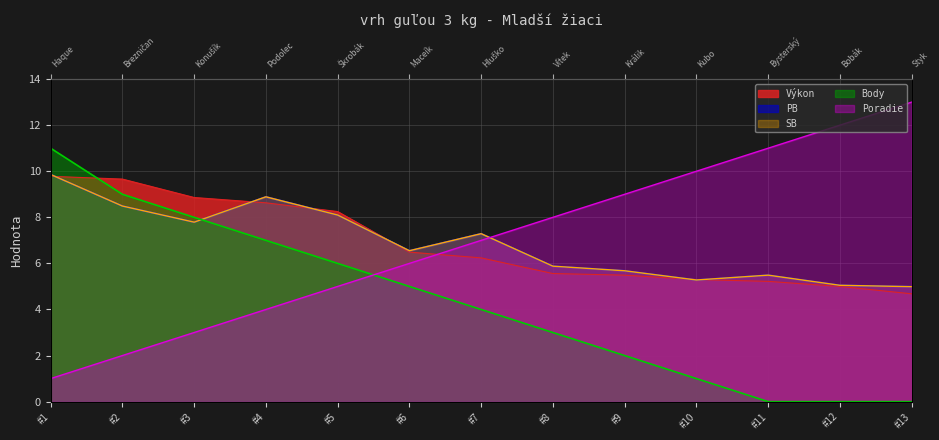

Reading left to right, extract all data points from this chart.

Výkon: 9.8	9.7	8.9	8.6	8.2	6.5	6.2	5.6	5.5	5.3	5.2	5.0	4.7
PB: 9.9	8.5	7.8	8.9	8.1	6.5	7.3	5.9	5.7	5.3	5.5	5.0	5.0
SB: 9.9	8.5	7.8	8.9	8.1	6.5	7.3	5.9	5.7	5.3	5.5	5.0	5.0
Body: 11.0	9.0	8.0	7.0	6.0	5.0	4.0	3.0	2.0	1.0	0.0	0.0	0.0
Poradie: 1.0	2.0	3.0	4.0	5.0	6.0	7.0	8.0	9.0	10.0	11.0	12.0	13.0